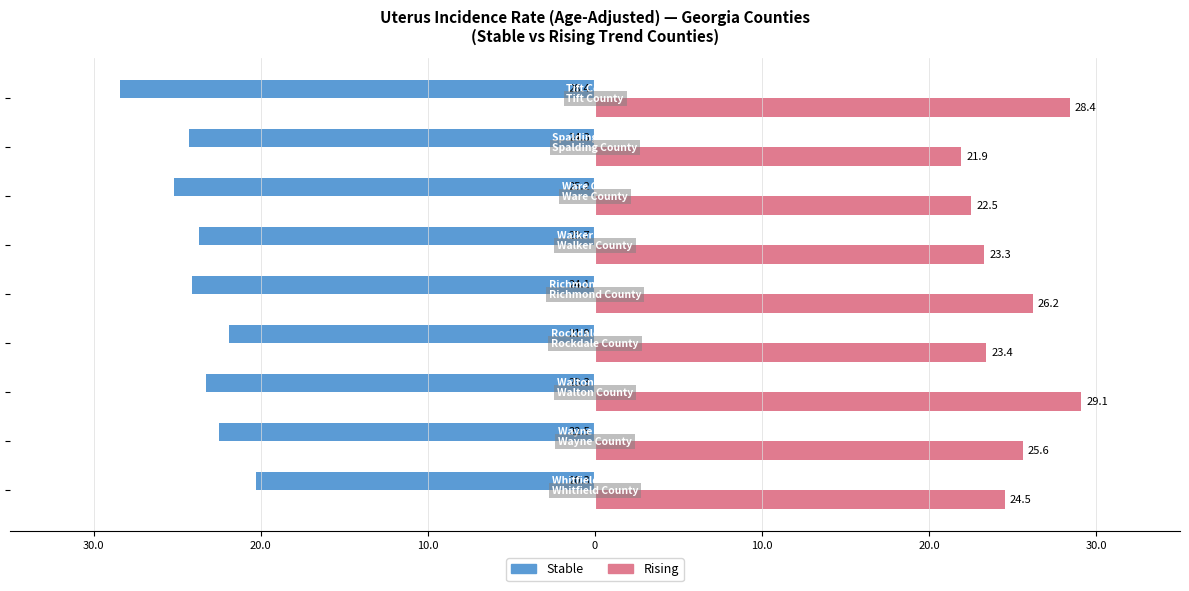

What are all the series names shown in the legend?

Stable, Rising